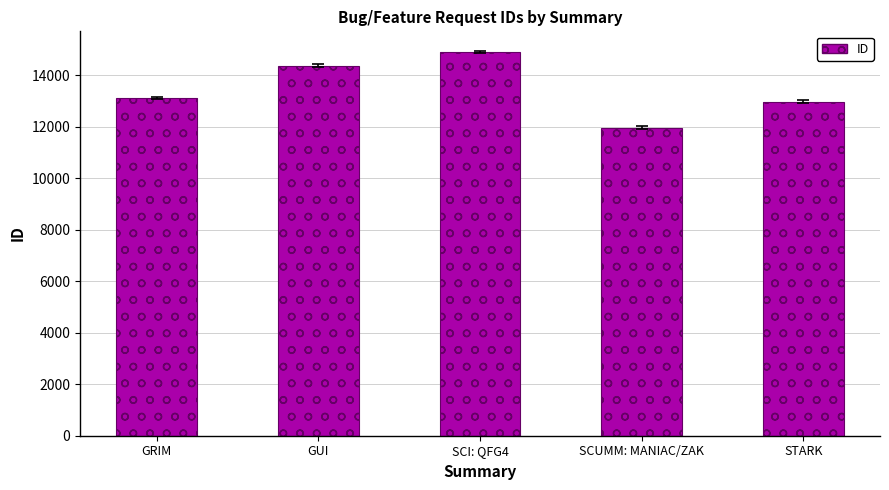

Which category has the highest value across all series?

SCI: QFG4